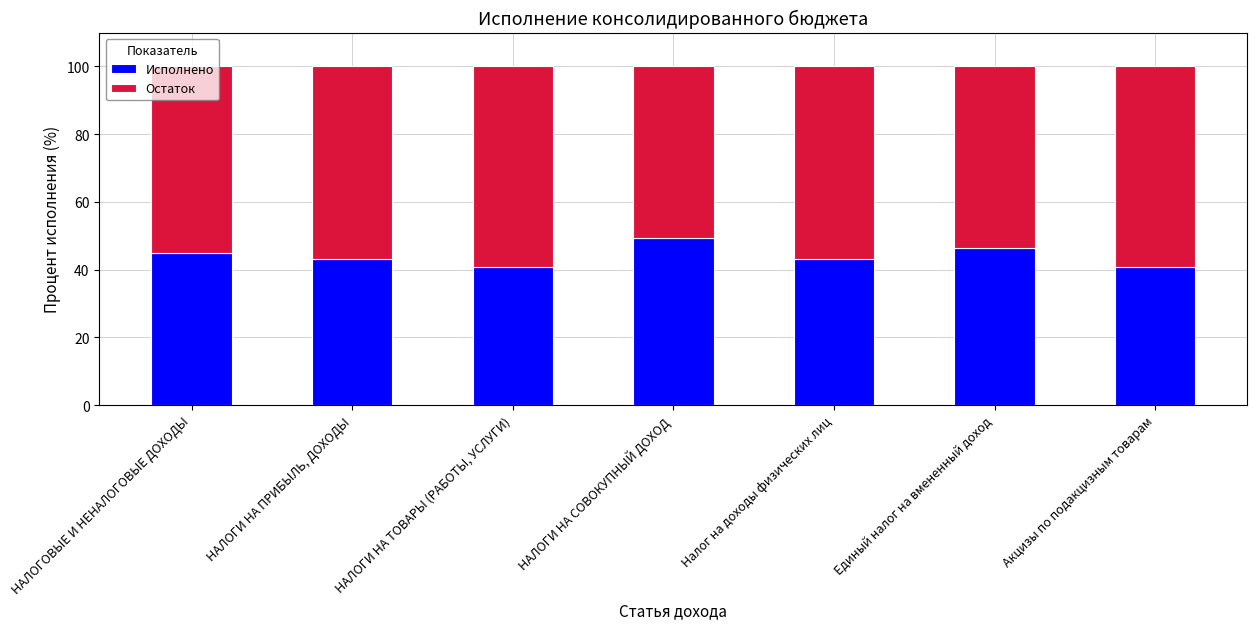

Does the chart contain any negative values?

No